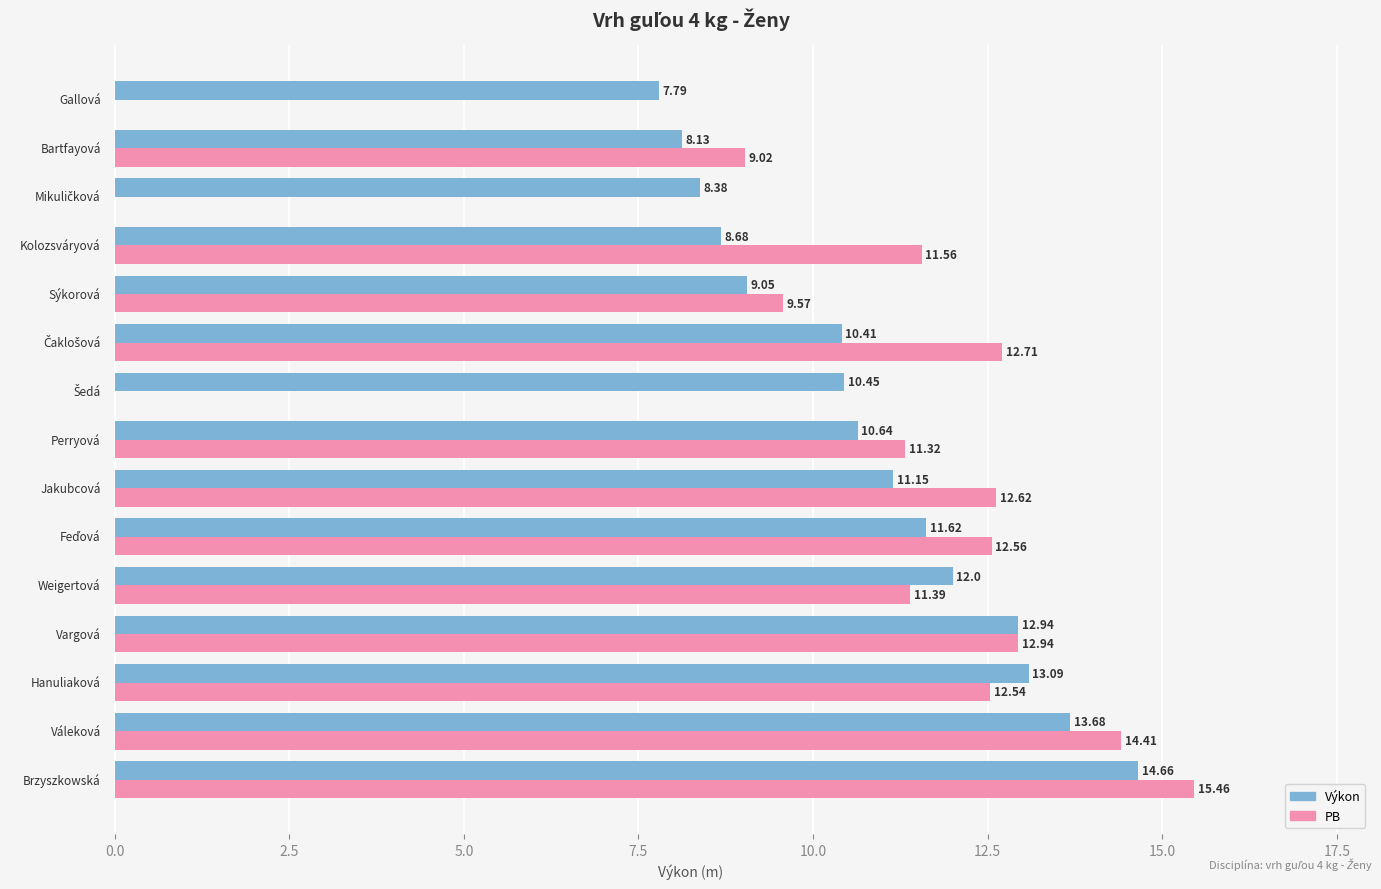

What is the sum of all PB values?

146.1